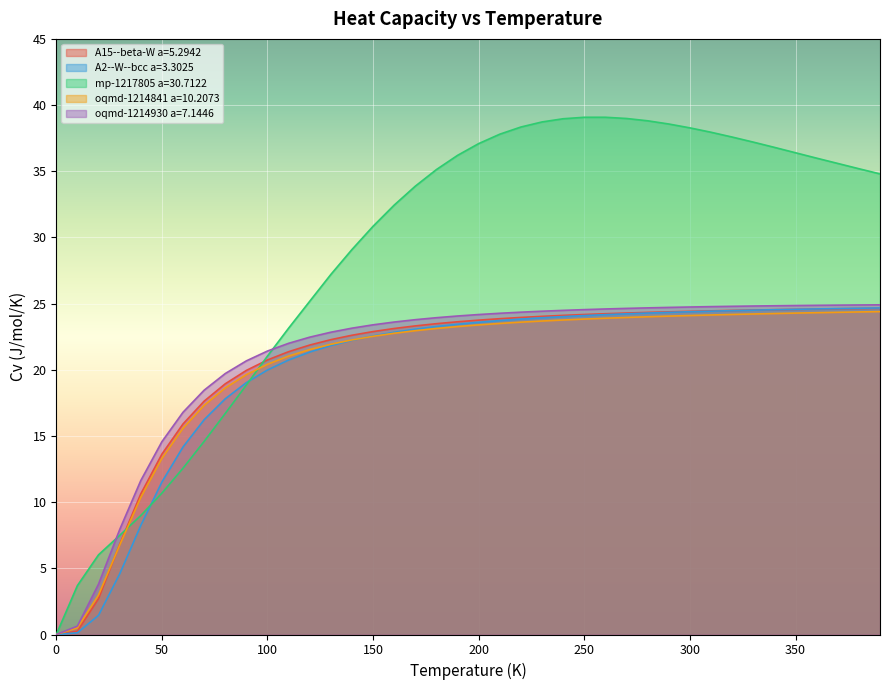

What is the sum of the A2--W--bcc a=3.3025 values at 350.0 and 330.0?

49.1